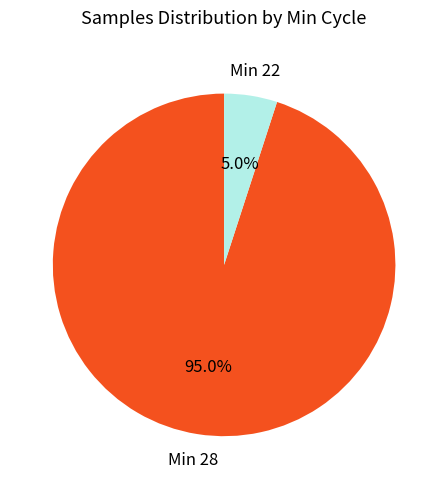

Does any single category account for the majority?

Yes